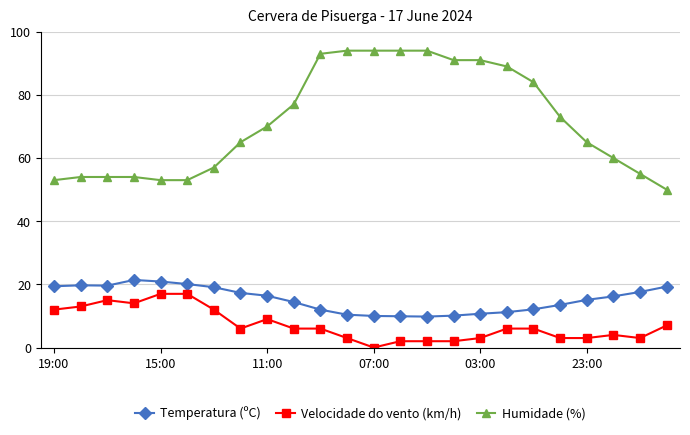

Which series has the largest range (max minus min)?

Humidade (%)